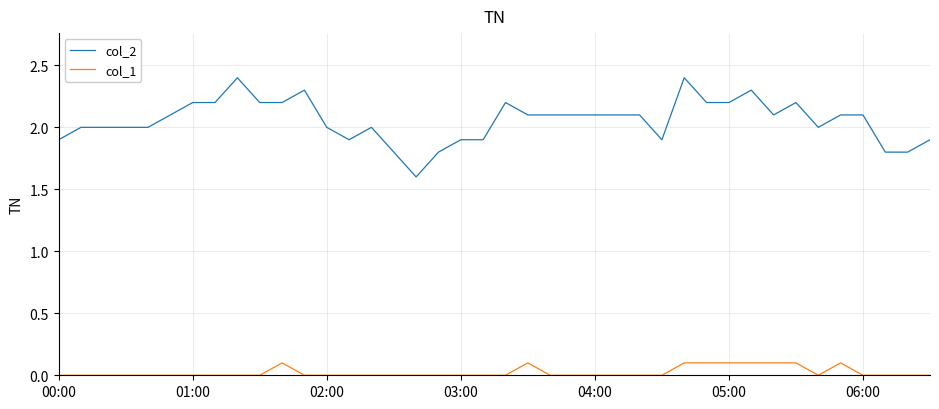

Which series has the widest spread of values?

col_2